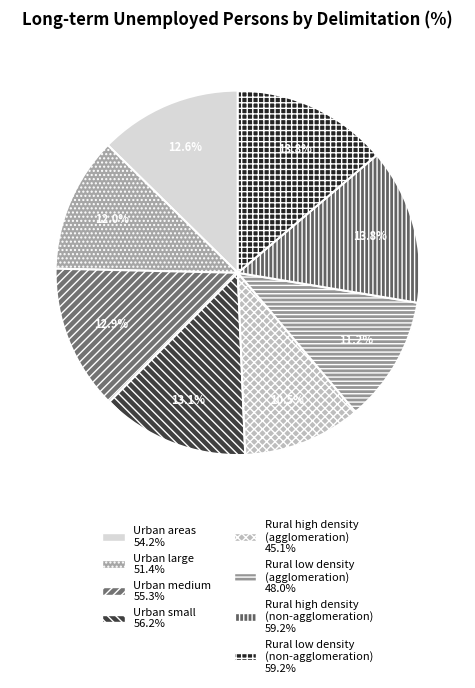

Is it true that Urban large is 6% of the pie?

False